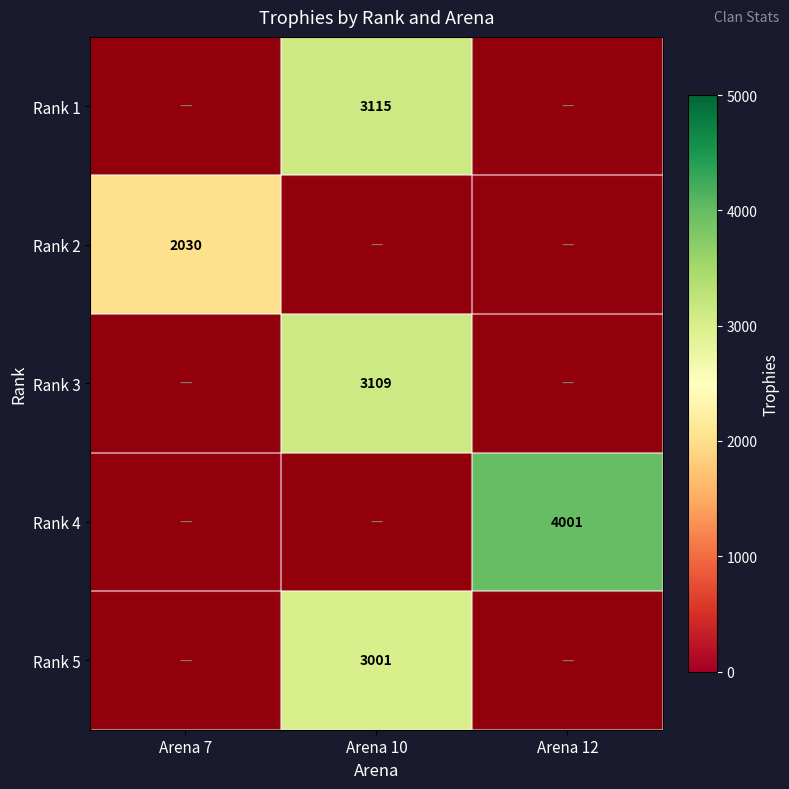

What is the spread (max minus min) of values at Arena 12?

4001